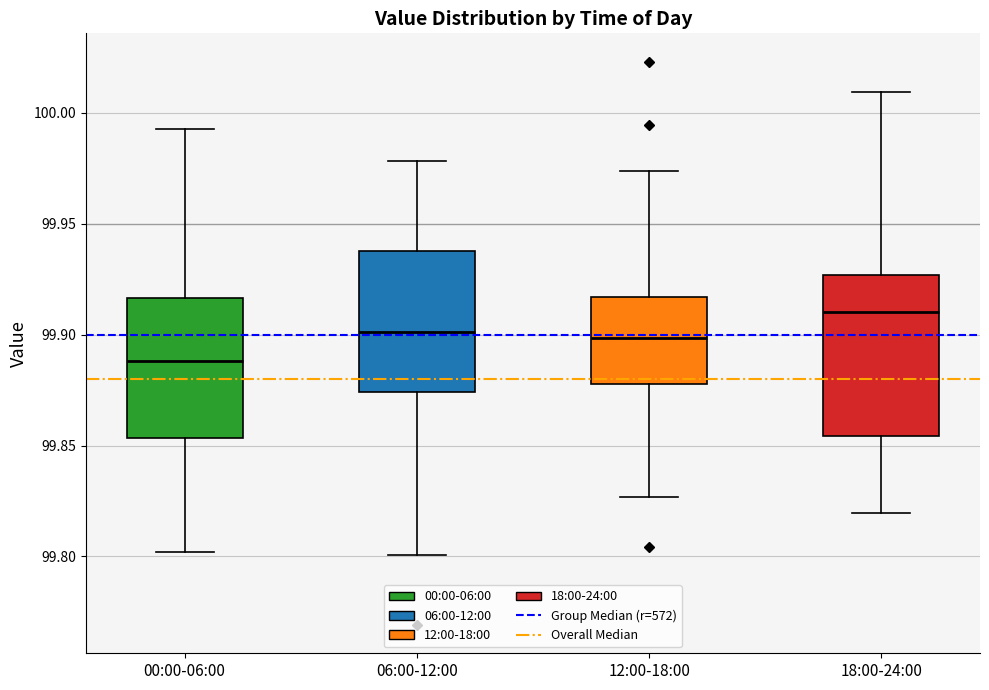

Where does the lower whisker of the box for 00:00-06:00 end on the y-axis? The values are not printed on the chart, so give them approximately, as read against the axis.

99.800